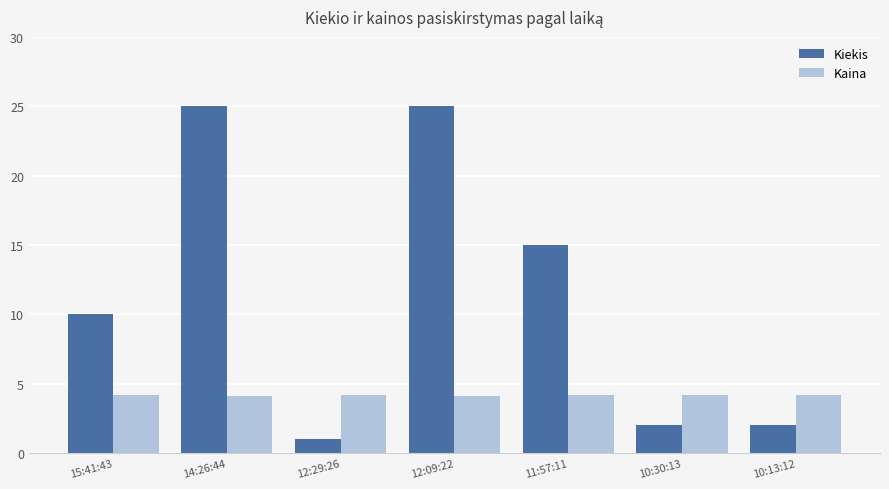

What is the difference between the Kiekis values at 15:41:43 and 10:13:12?

8.0